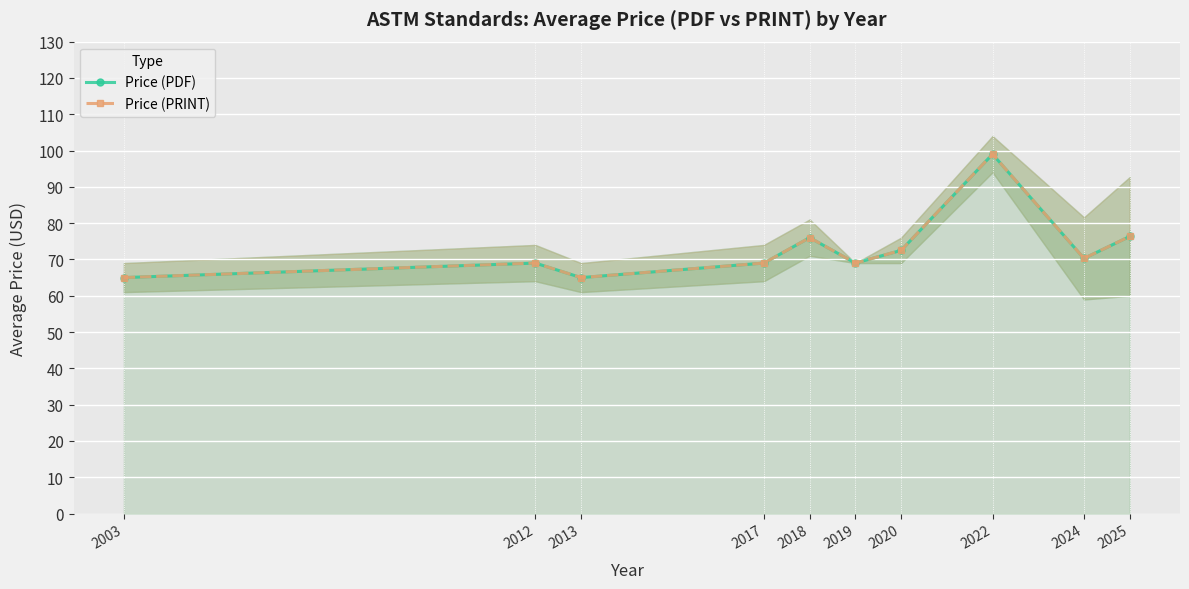

True or false: Price (PDF) has more than 0 points higher than both neighbors.

True